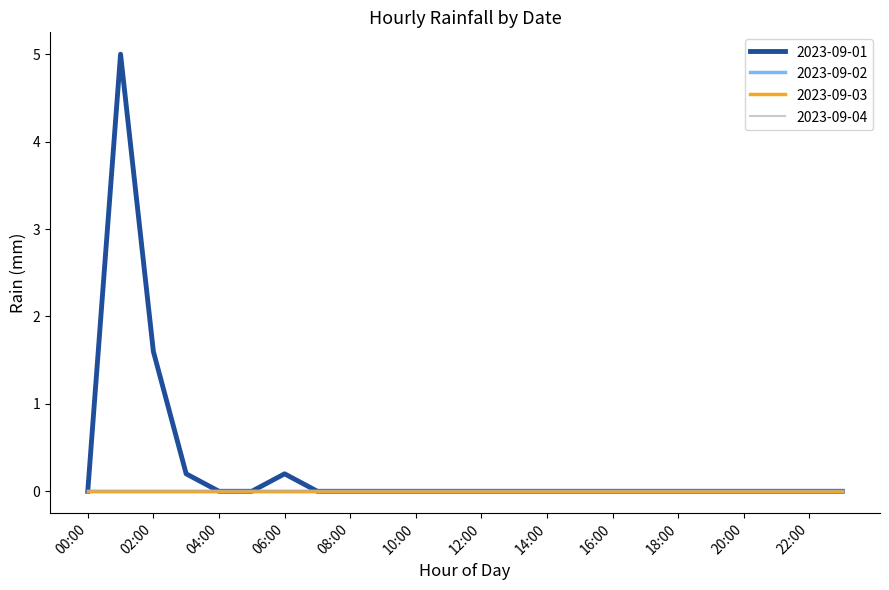

What is the difference between the second highest and minimum values in the 2023-09-01 series?

1.6